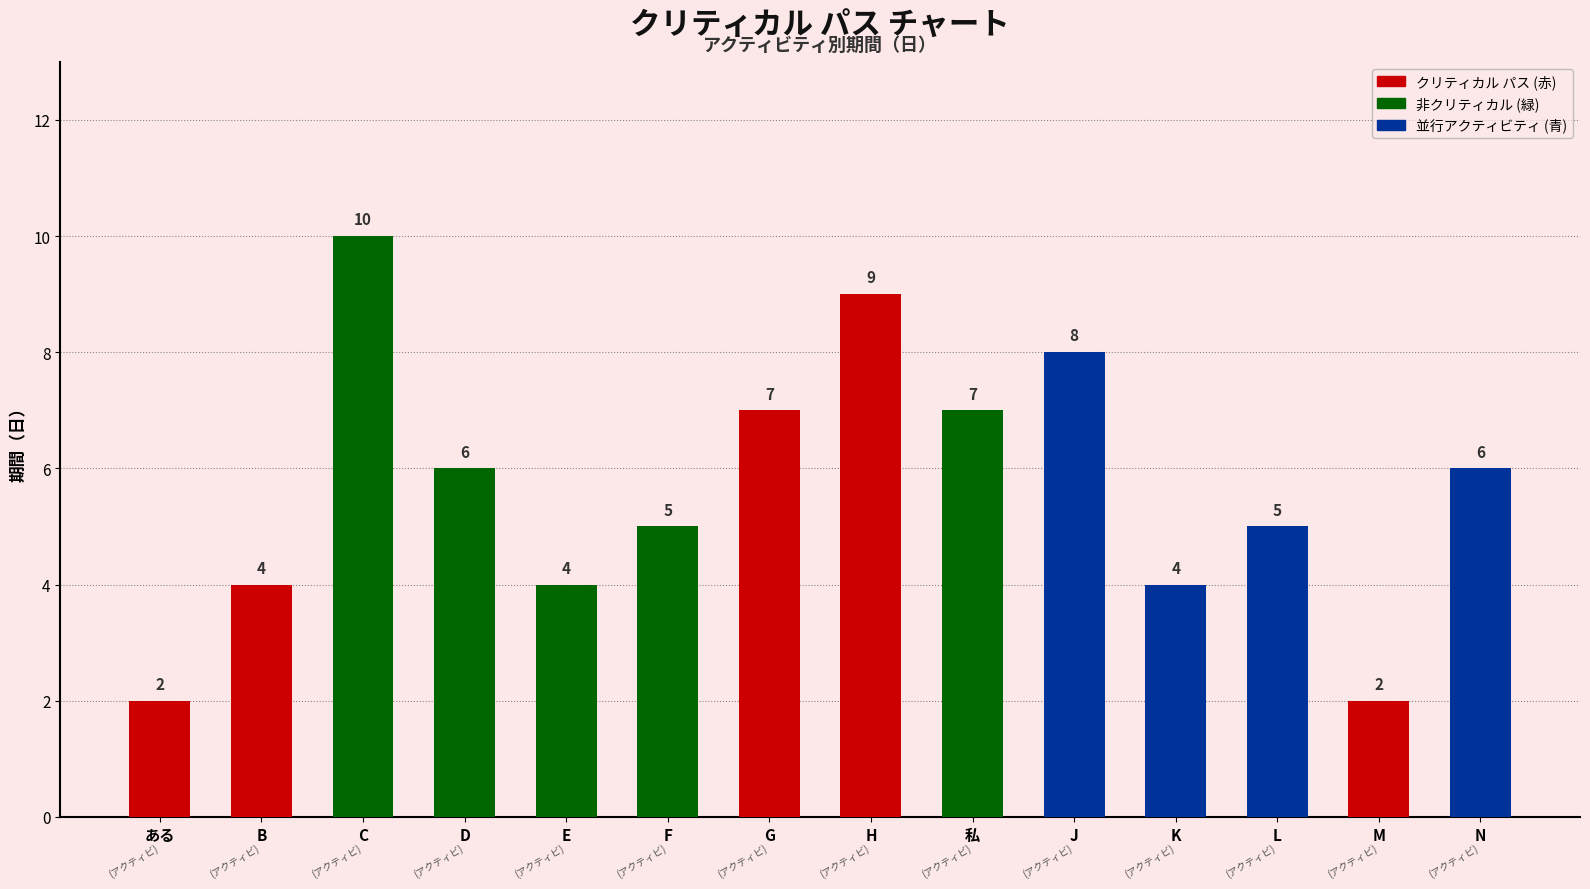

Which has a higher value, D or M?

D